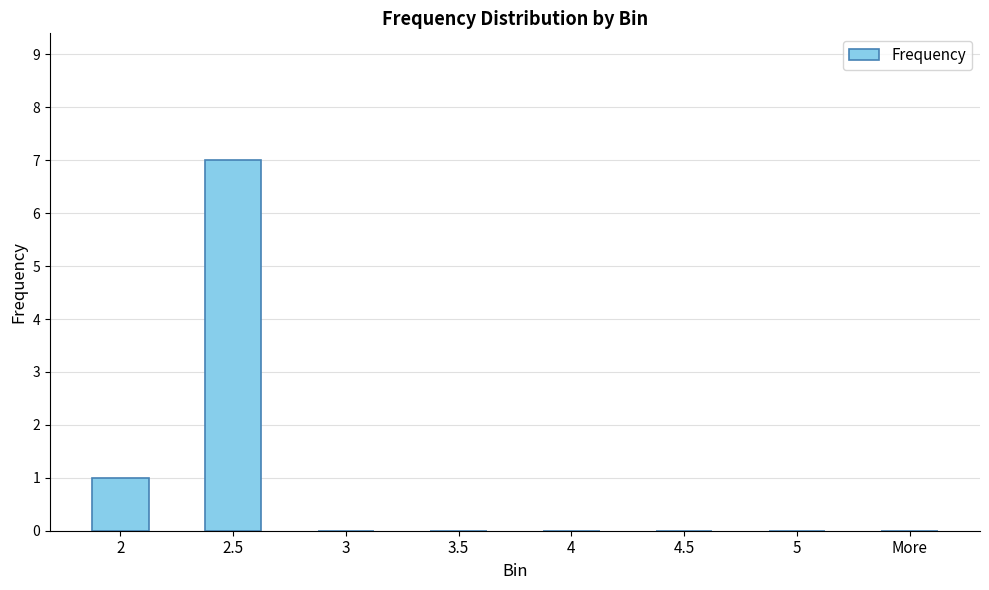

Reading right to left, transcribe all the data shown in this chart.

More=0	5=0	4.5=0	4=0	3.5=0	3=0	2.5=7	2=1